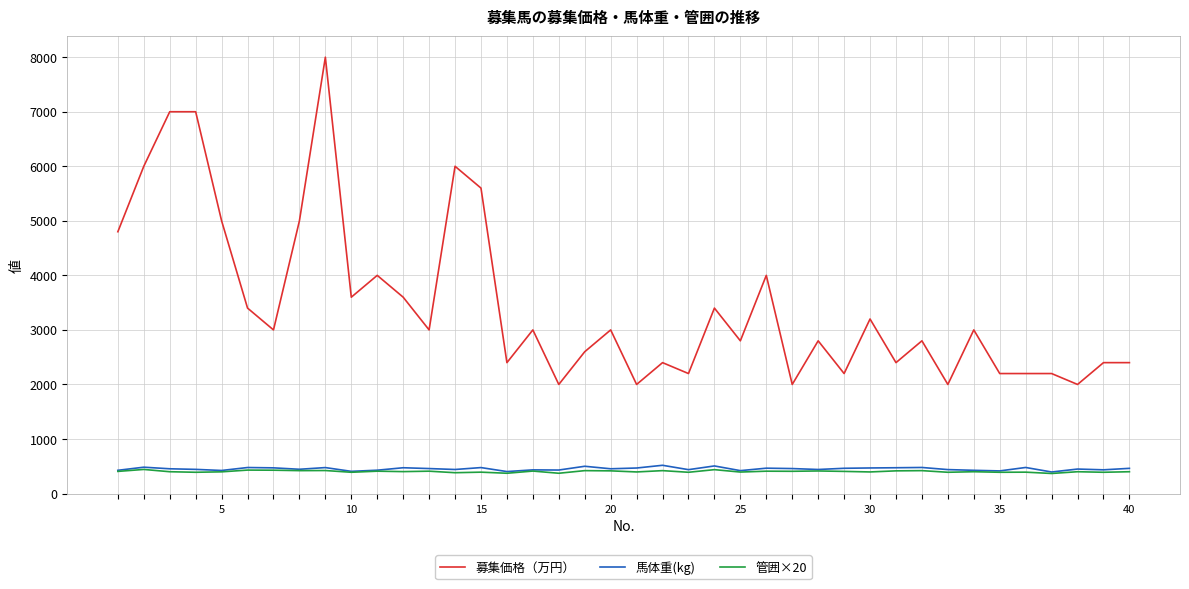

Which series has the largest range (max minus min)?

募集価格（万円）